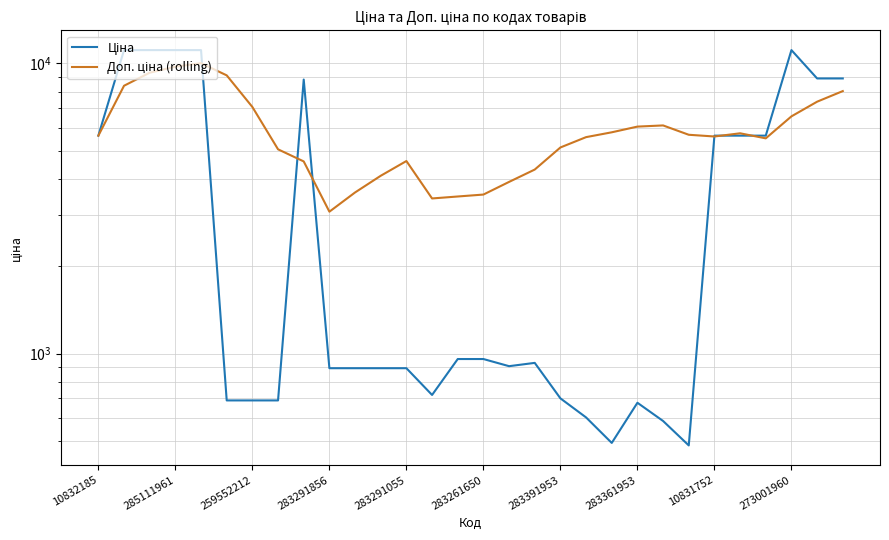

True or false: Ціна has more than 2 interior local peaks.

True